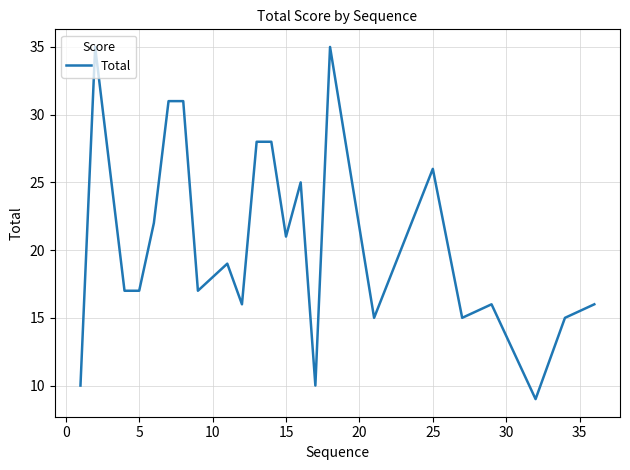

Does the chart display data point markers on the line(s)?

No